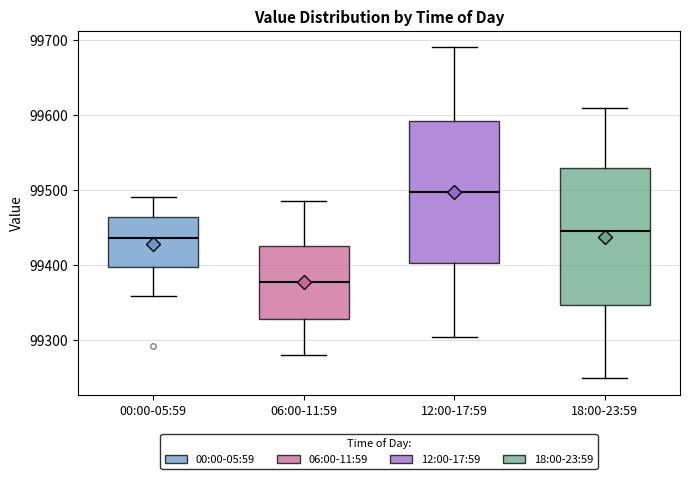

Reading left to right, read every box against the y-axis: the position of its median line, the range the box covers, and the ends of its whiskers. The values are not printed on the chart, so give them approximately, as read against the axis.

00:00-05:59: median 99440, box 99400 to 99460, whiskers 99360 to 99490
06:00-11:59: median 99380, box 99330 to 99430, whiskers 99280 to 99490
12:00-17:59: median 99500, box 99400 to 99590, whiskers 99310 to 99690
18:00-23:59: median 99450, box 99350 to 99530, whiskers 99250 to 99610